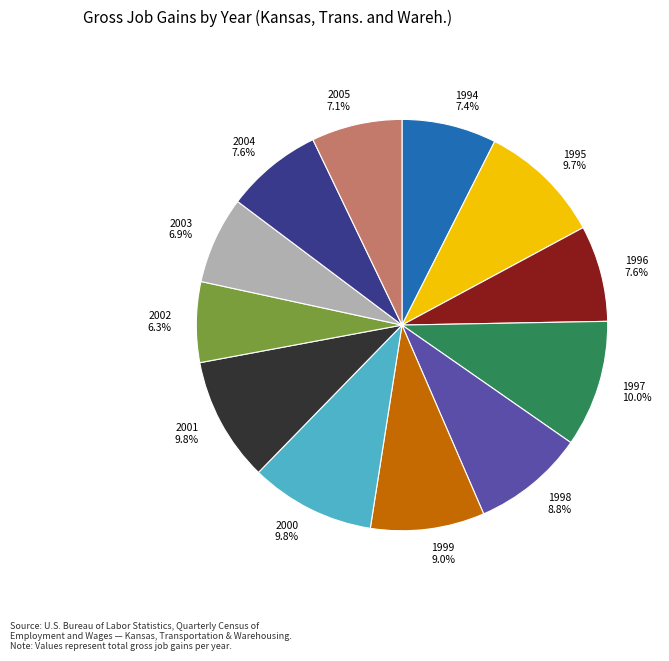

To the nearest percent, what percentage of the pie is 1995?

10%